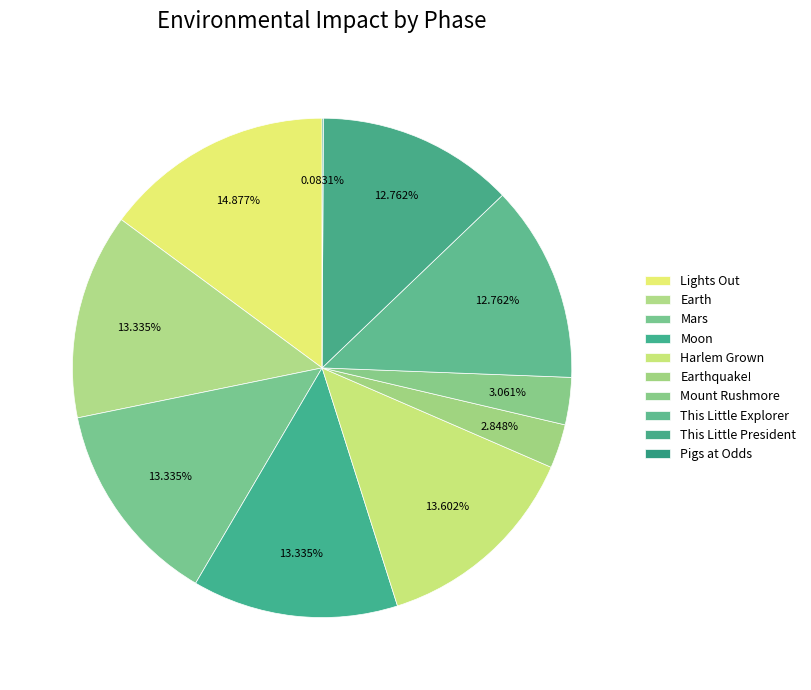

To the nearest percent, what percentage of the pie is Mount Rushmore?

3%